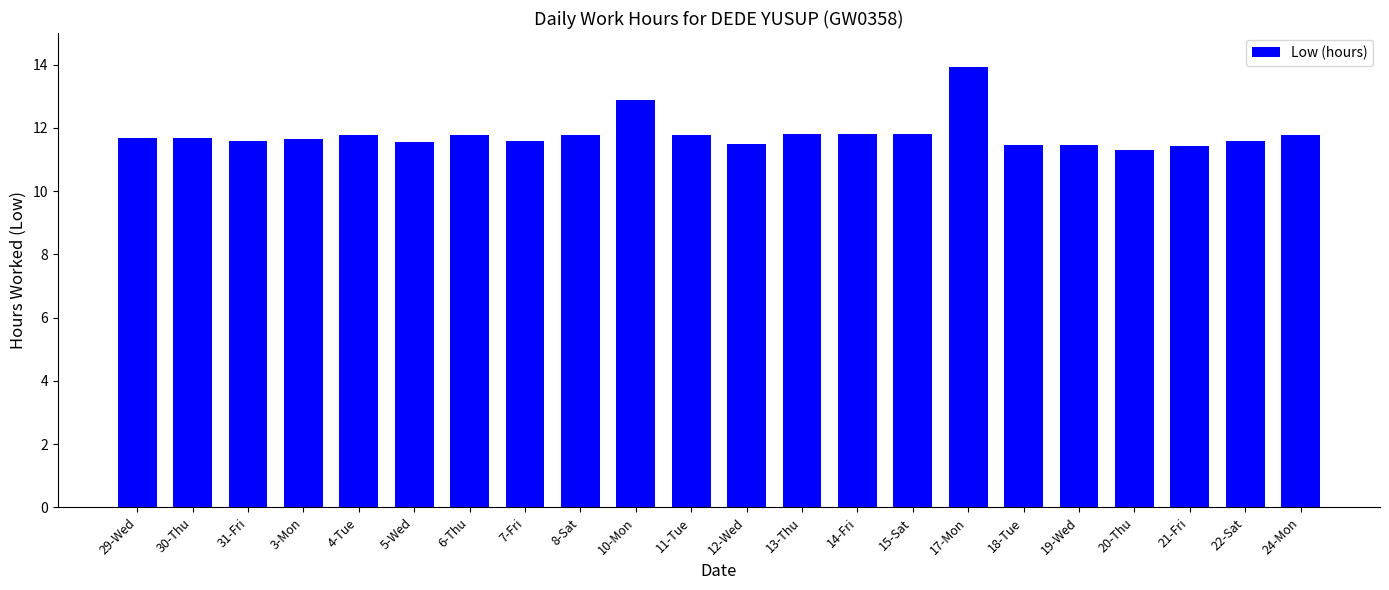

What is the change in value from 8-Sat to 18-Tue?

-0.3